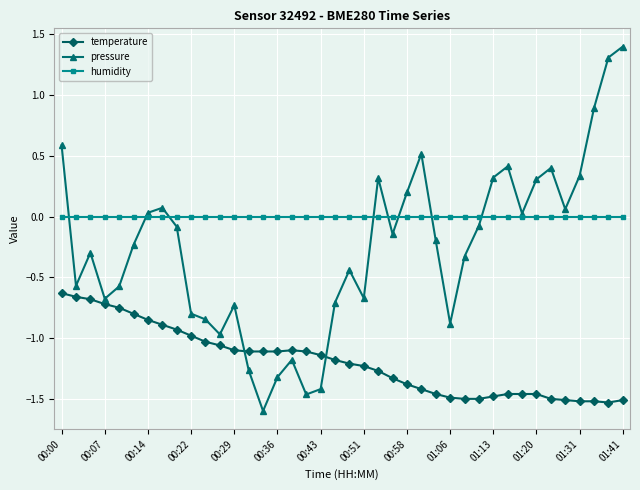

Rank the series by their average value, from highest to lowest.

humidity, pressure, temperature